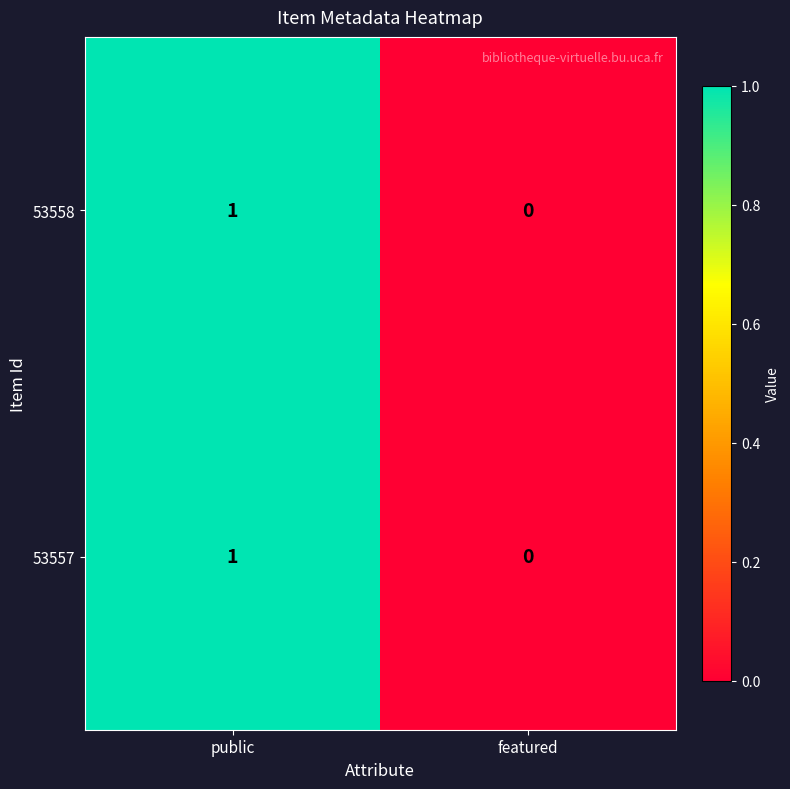

At which label is 53557 closest to 0?

featured